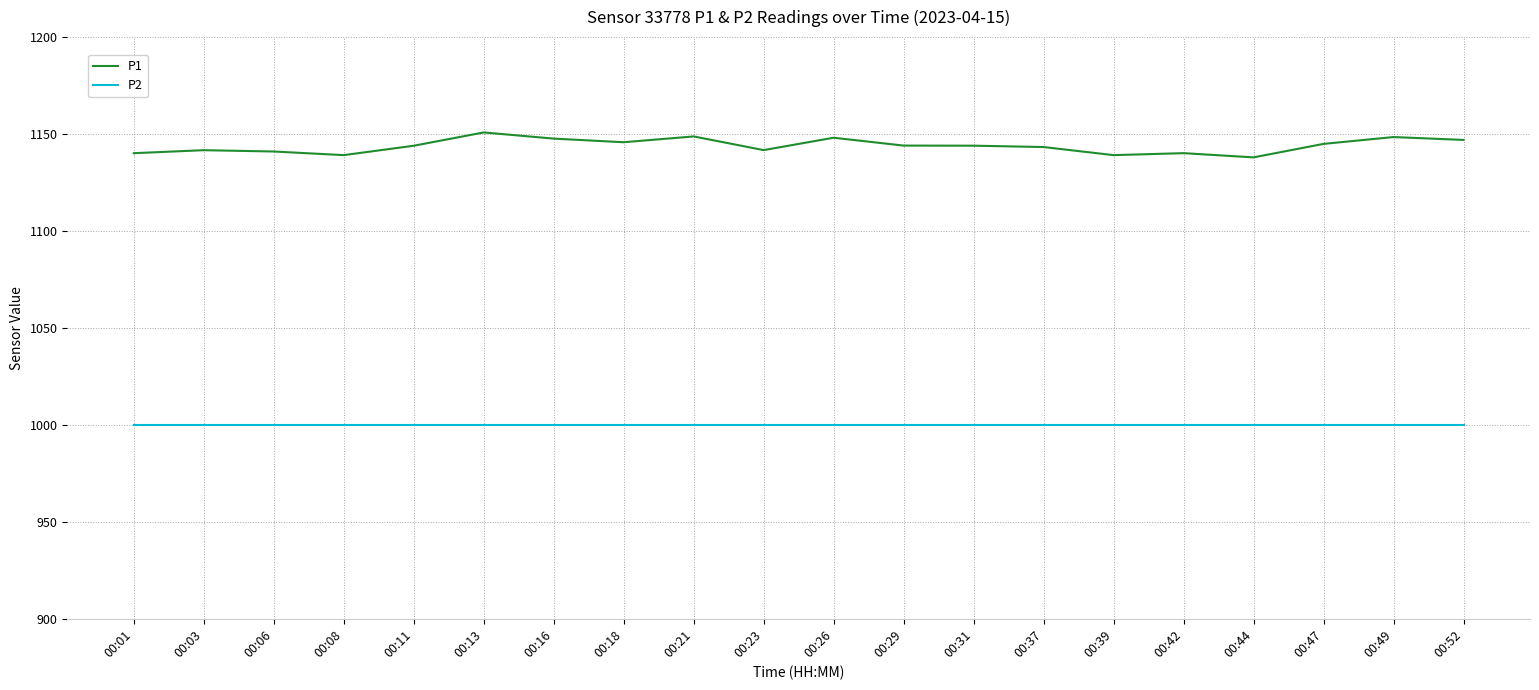

Does the chart display data point markers on the line(s)?

No